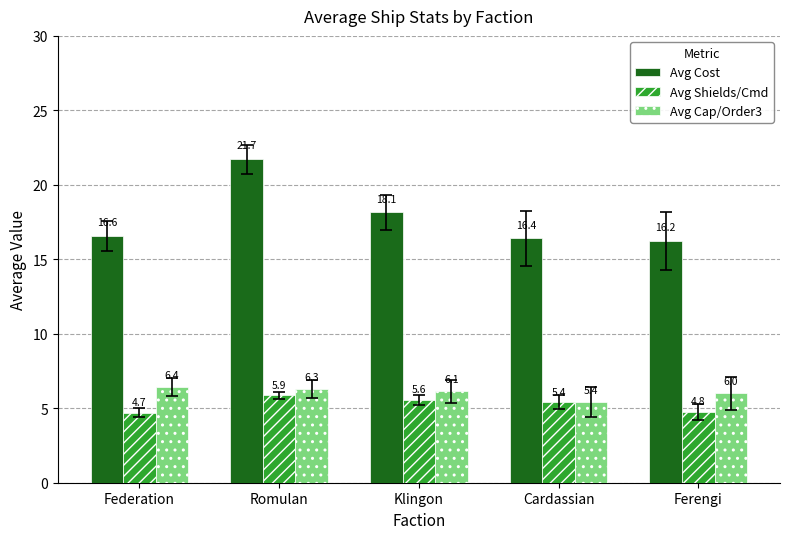

List the series in order of their peak value, highest first.

Avg Cost, Avg Cap/Order3, Avg Shields/Cmd